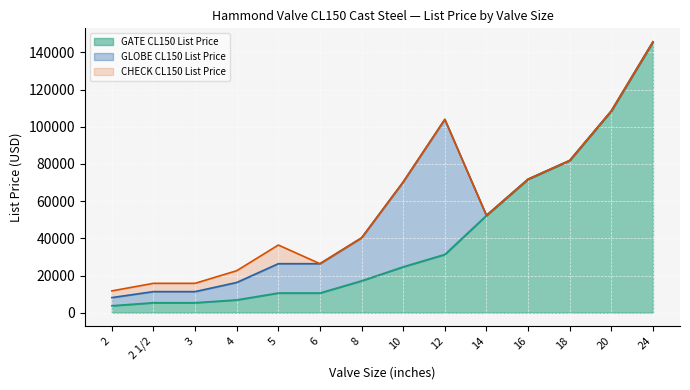

Between 2 1/2 and 4, which is larger?

4